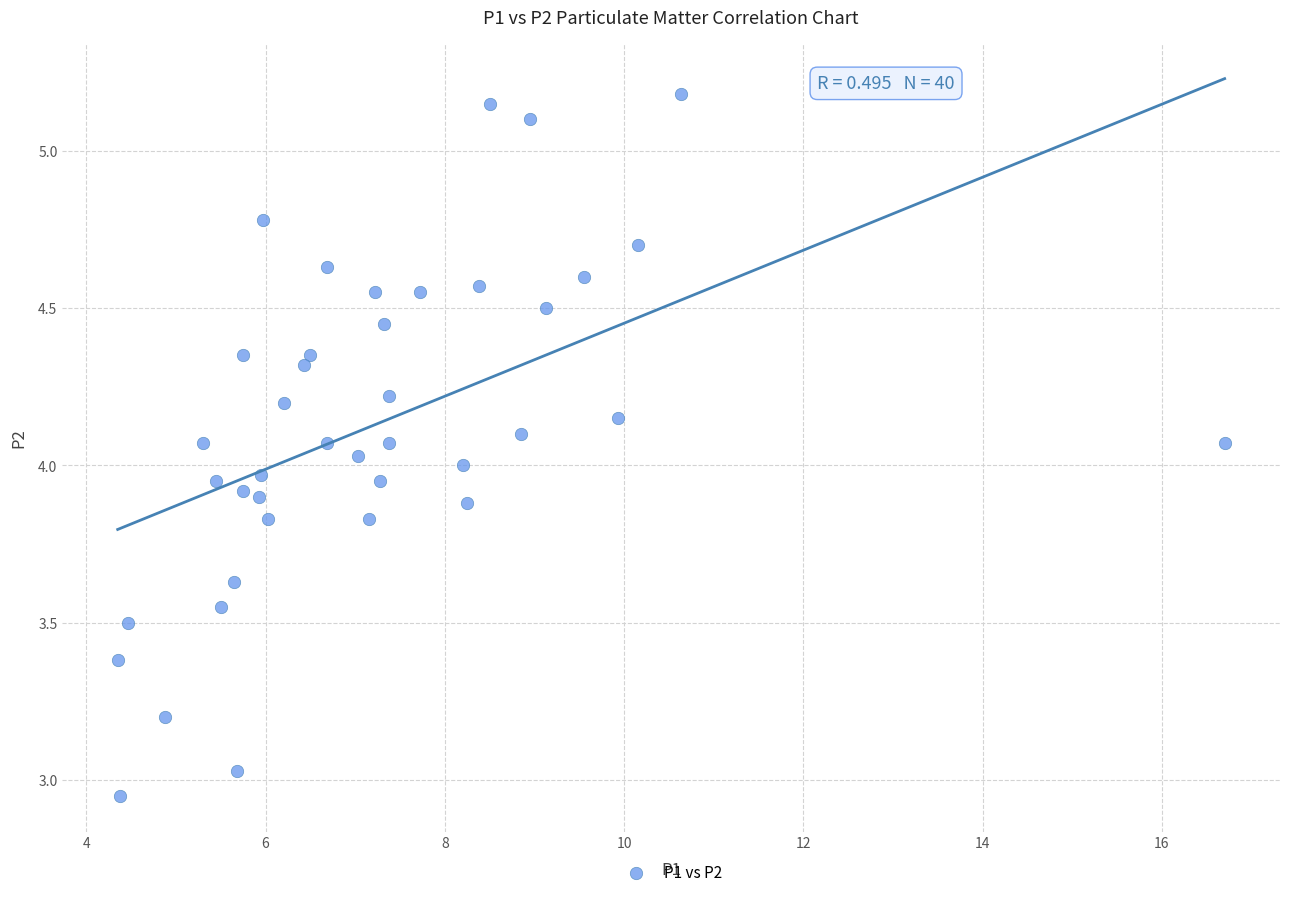

What is the range of Y values (max minus min)?

2.2